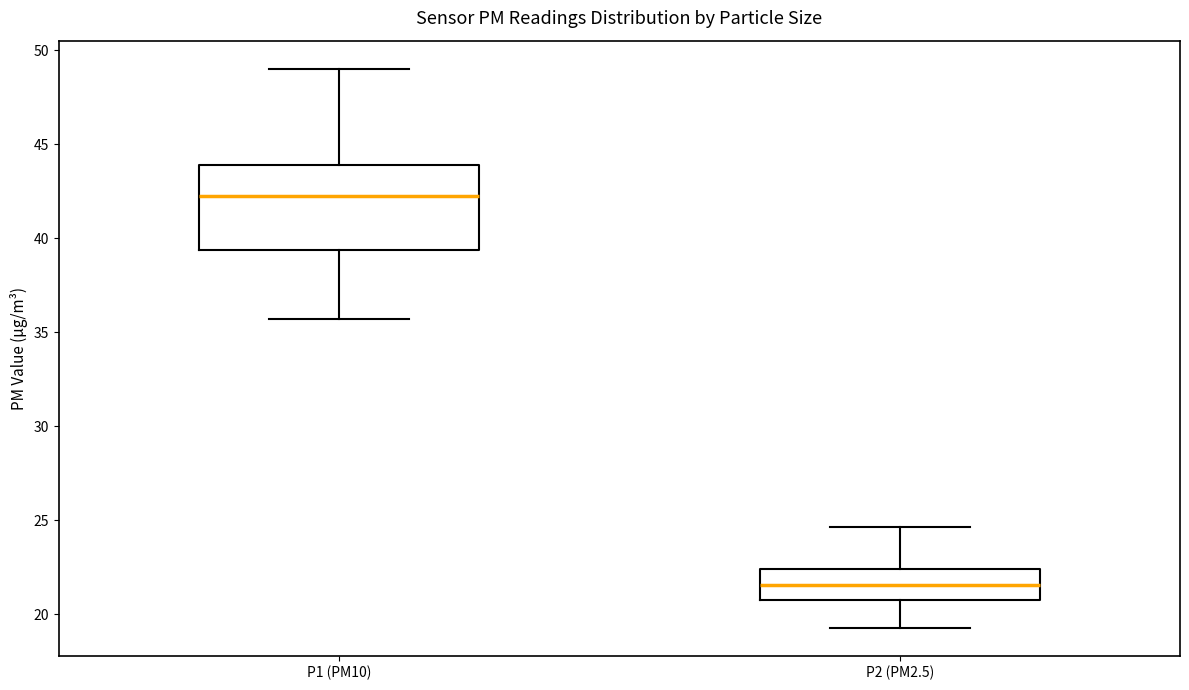

Reading left to right, read every box against the y-axis: the position of its median line, the range the box covers, and the ends of its whiskers. The values are not printed on the chart, so give them approximately, as read against the axis.

P1 (PM10): median 42.0, box 39.5 to 44.0, whiskers 35.5 to 49.0
P2 (PM2.5): median 21.5, box 21.0 to 22.5, whiskers 19.5 to 24.5